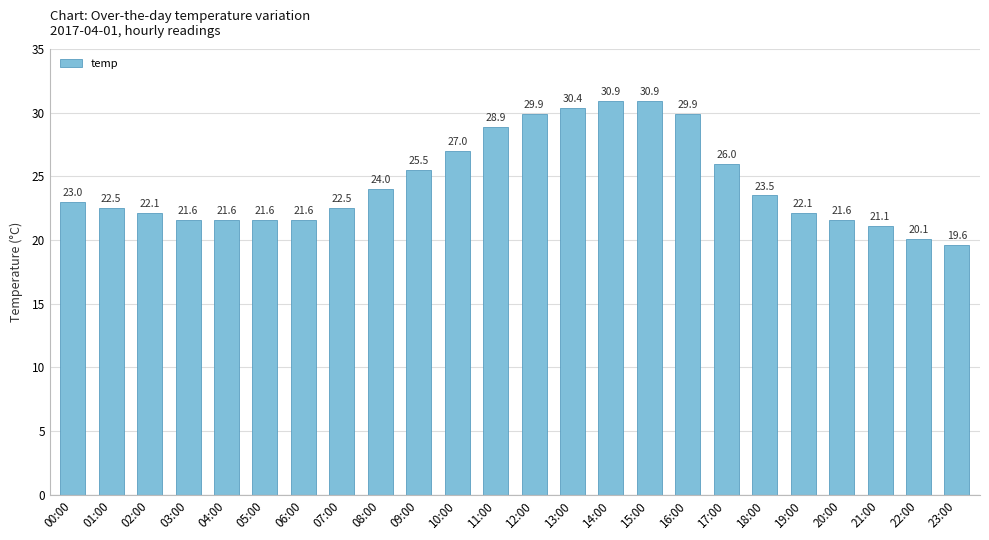

What is the greatest value displayed?

30.9